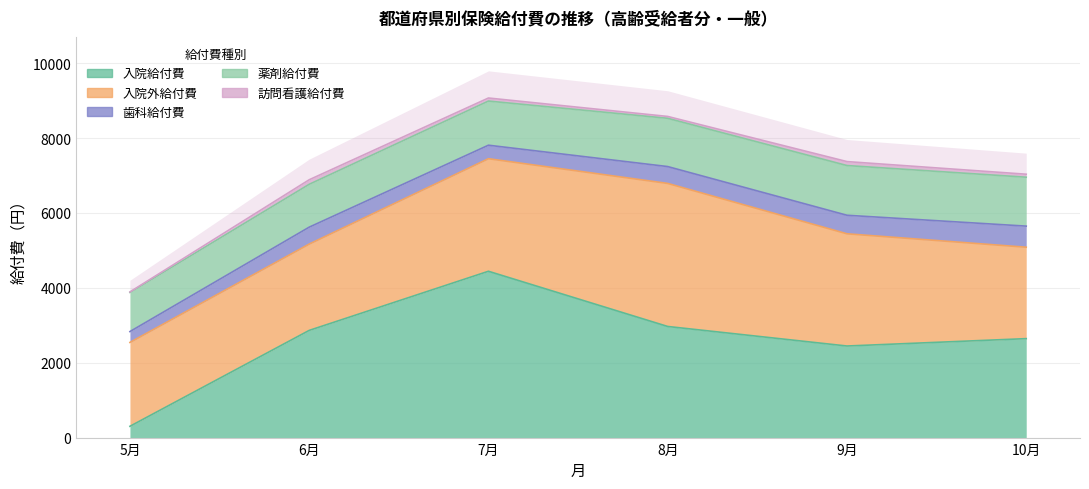

What is the difference between the 薬剤給付費 values at 5月 and 8月?

243.3